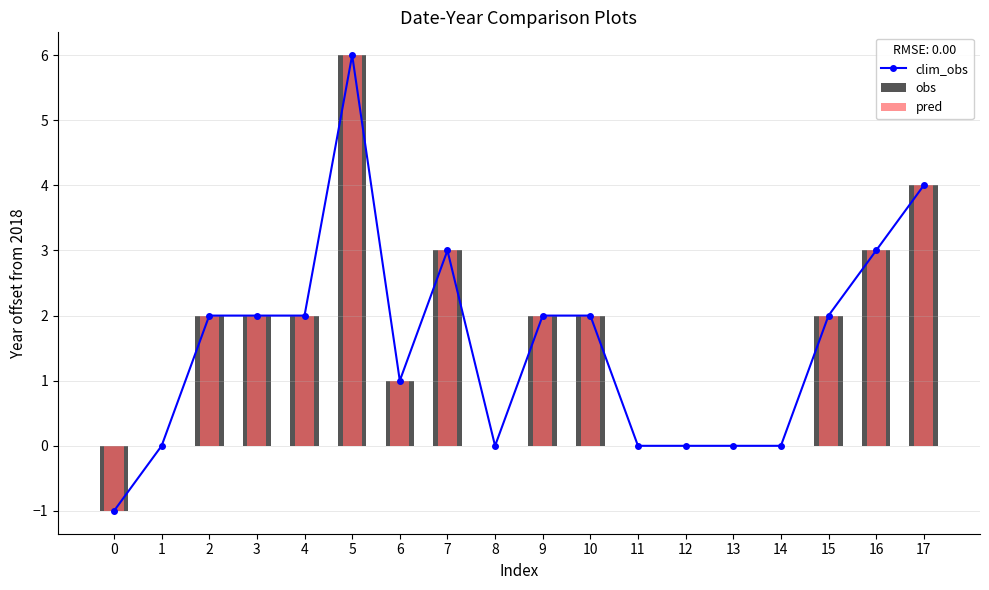

Is it true that pred equals 1 at 3?

False